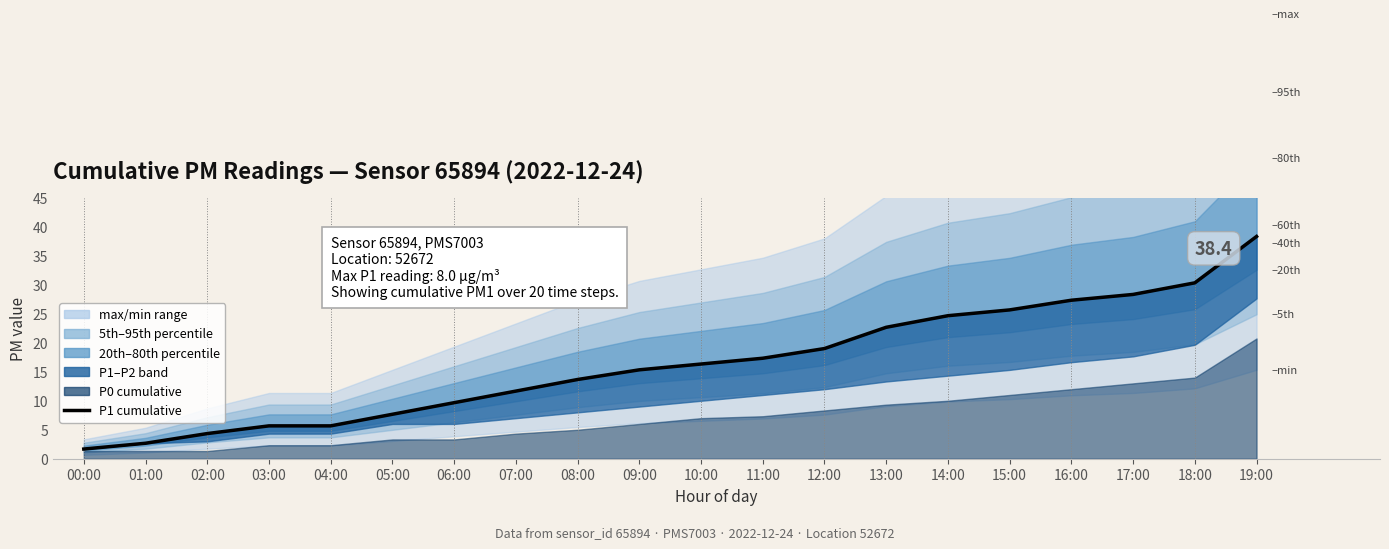

What is the label of the 19th point from the left?

18:00